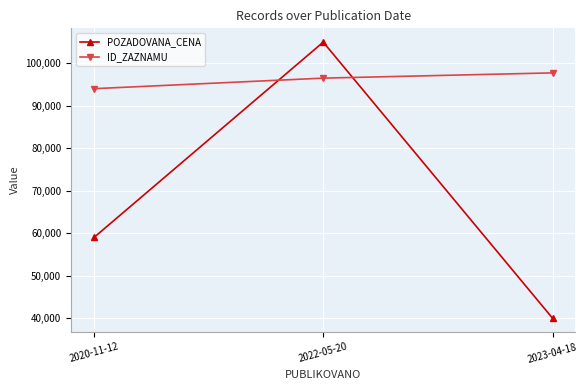

How many lines are shown in the chart?

2